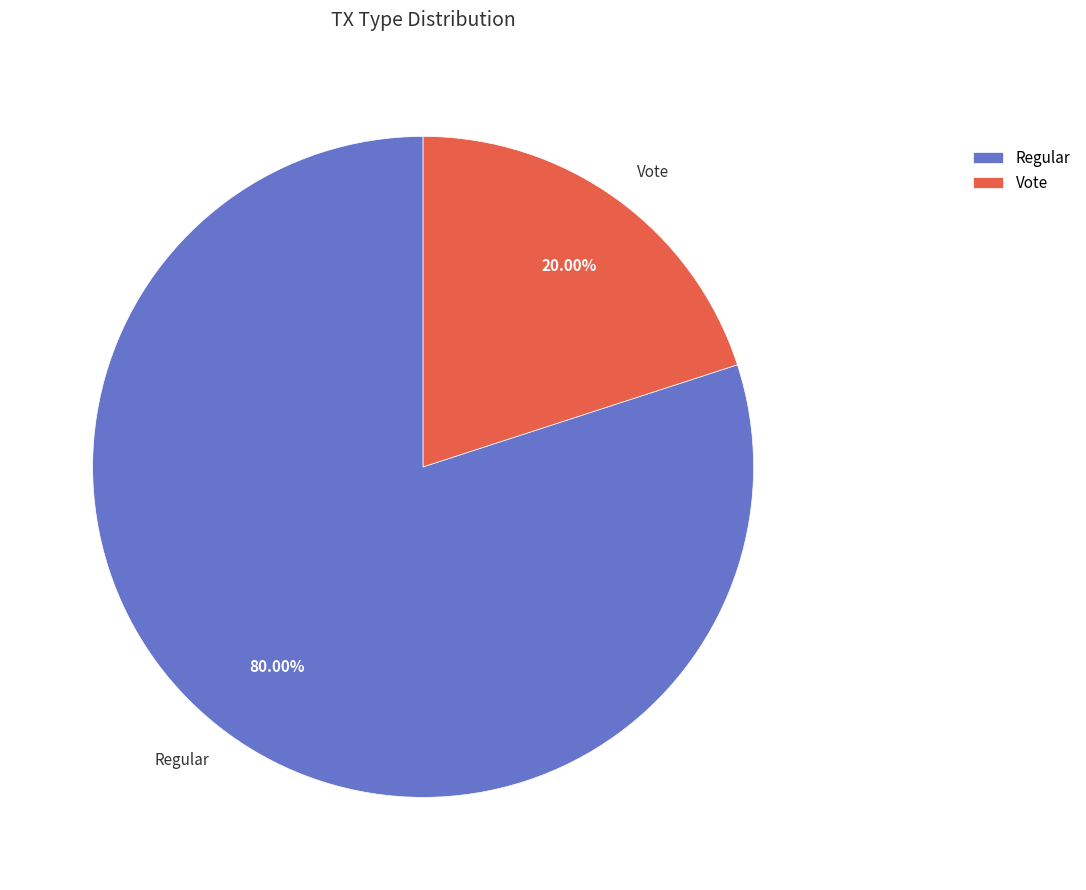

What percentage is the Regular slice, to the nearest percent?

80%